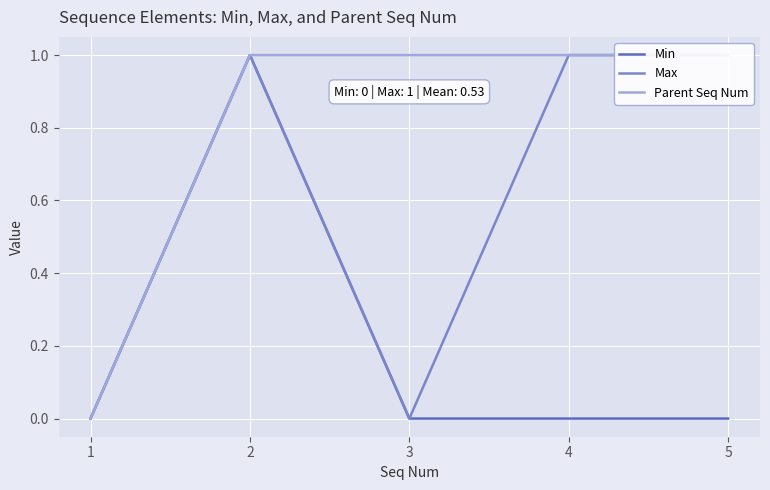

True or false: Max and Min intersect in this chart.

False